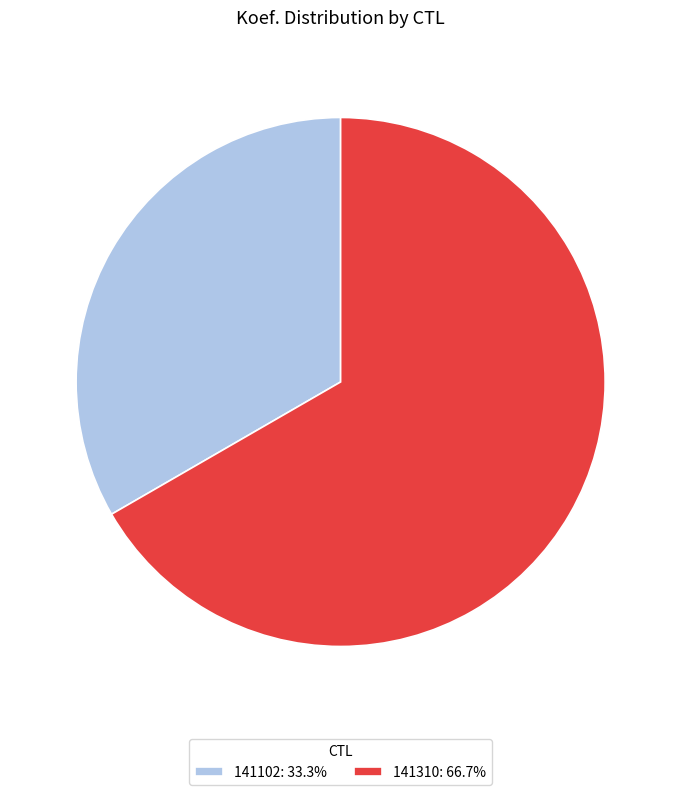

What is the ratio of the value at 141102: 33.3% to the value at 141310: 66.7%?

0.5